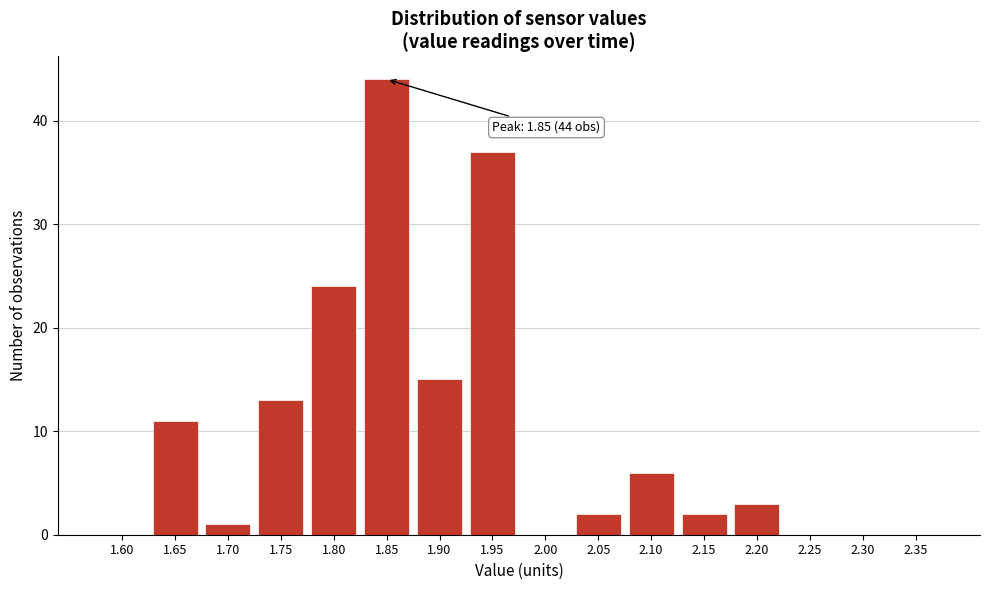

Reading left to right, list all the values displayed in this chart.

1.60=0	1.65=11	1.70=1	1.75=13	1.80=24	1.85=44	1.90=15	1.95=37	2.00=0	2.05=2	2.10=6	2.15=2	2.20=3	2.25=0	2.30=0	2.35=0